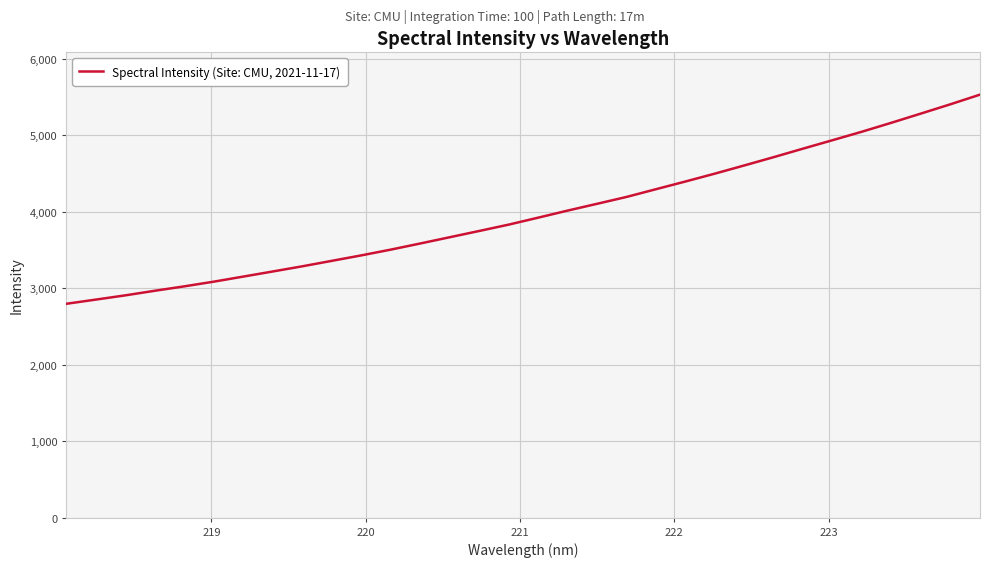

What is the smallest value displayed?

2796.8